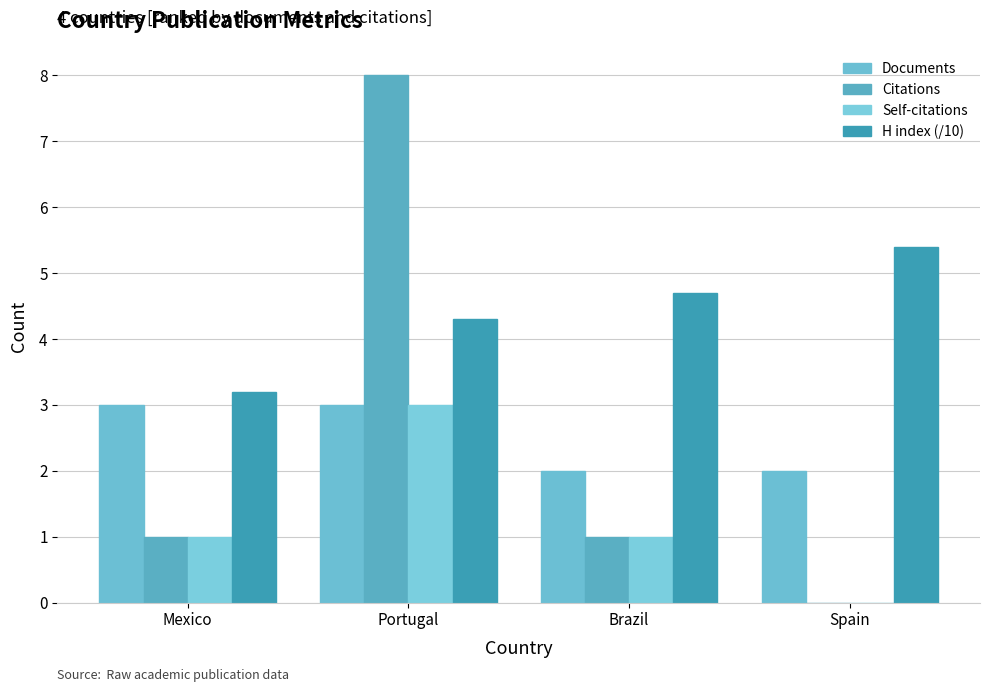

True or false: Citations has a value of 0.0 at Spain.

True